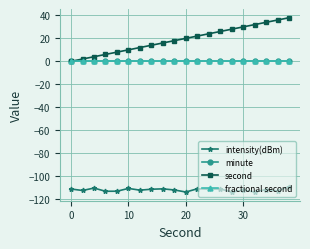

Is this an area chart (filled region under the line)?

No